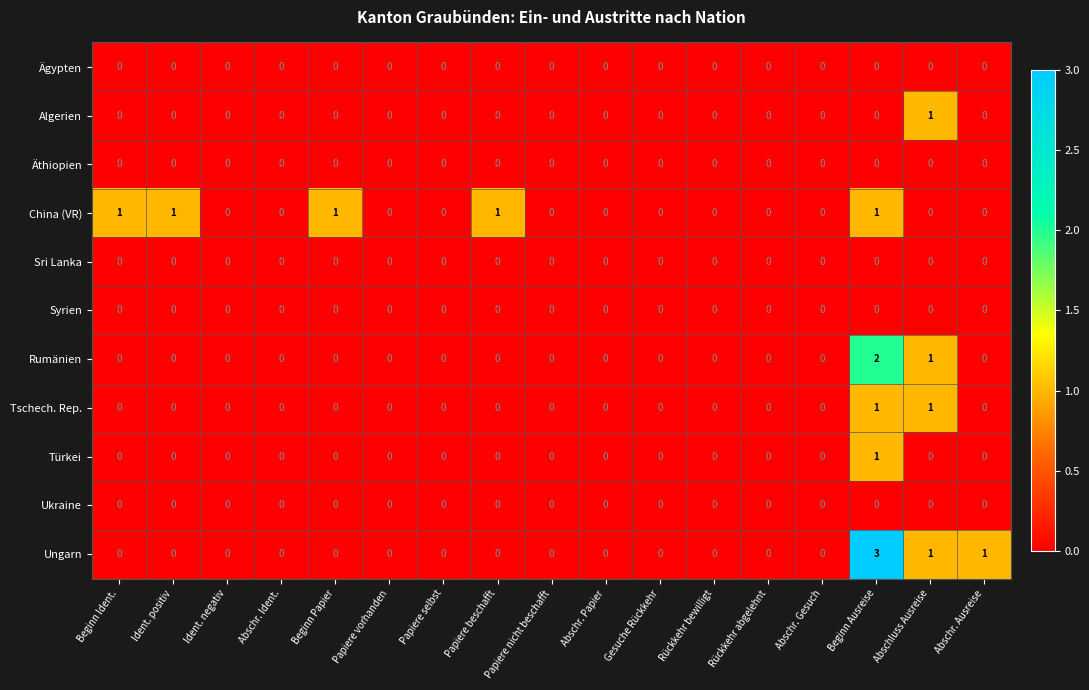

The value of Äthiopien at Abschr. Gesuch is 0. True or false?

True